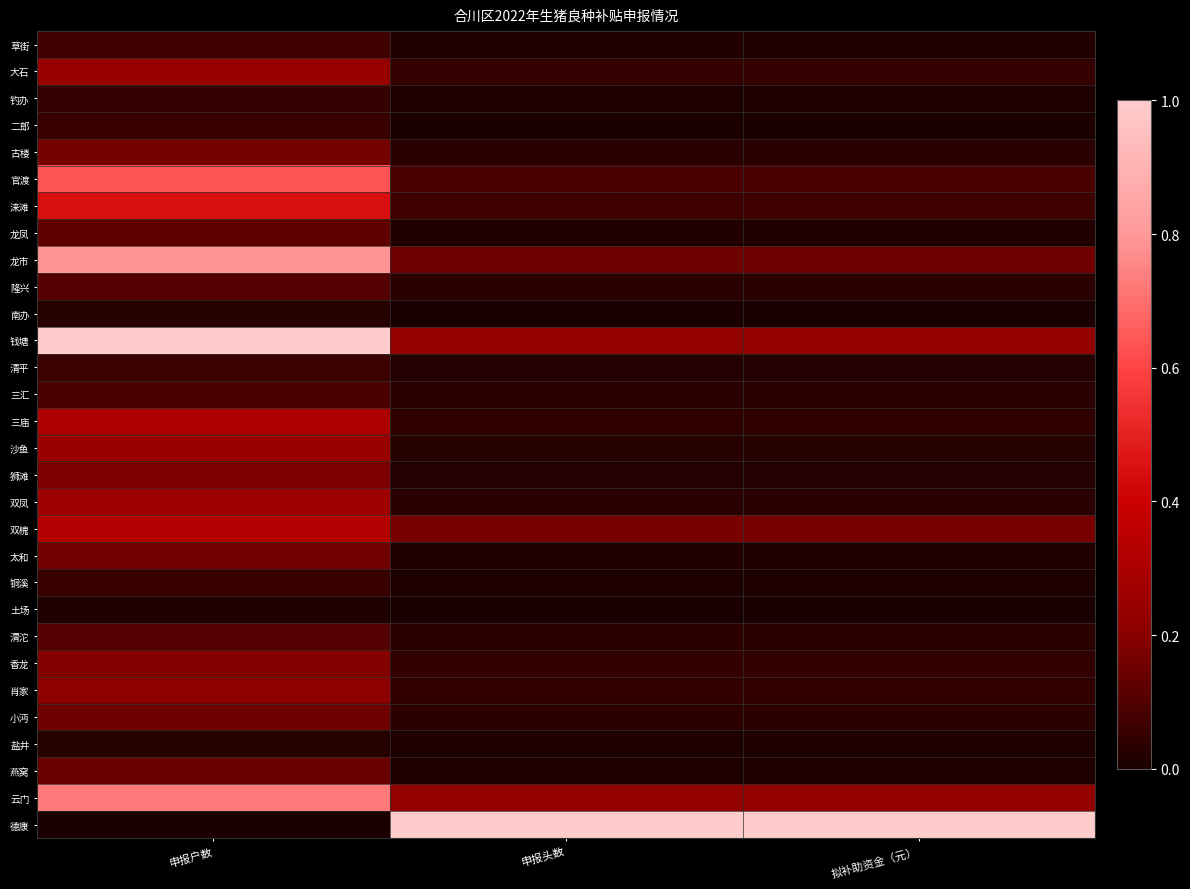

What is the greatest value displayed?

1.0